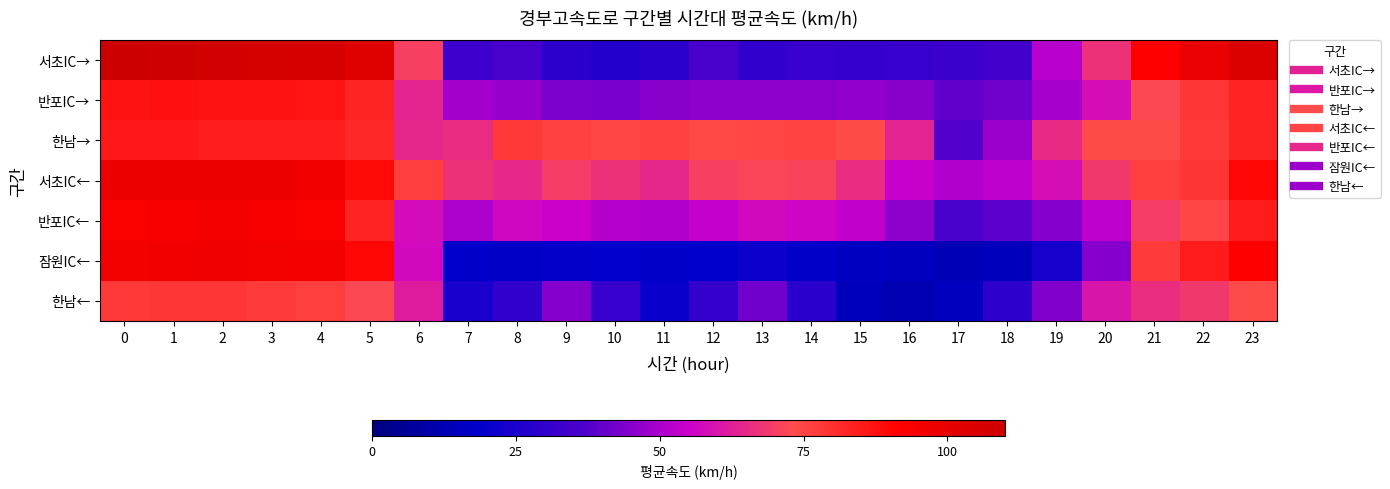

Reading right to left, what are all the values shown in this chart?

서초IC→: 23=104.5	22=99.0	21=91.5	20=66.8	19=52.1	18=34.3	17=32.8	16=32.0	15=31.0	14=31.9	13=30.4	12=35.7	11=28.5	10=27.3	9=29.2	8=35.8	7=33.1	6=70.1	5=103.0	4=105.8	3=106.3	2=107.0	1=108.7	0=109.2
반포IC→: 23=83.0	22=78.5	21=72.5	20=58.1	19=49.8	18=42.0	17=39.7	16=45.2	15=46.5	14=45.9	13=45.6	12=46.3	11=45.4	10=43.2	9=43.6	8=47.6	7=49.4	6=63.6	5=82.9	4=86.4	3=87.0	2=87.0	1=87.7	0=86.9
한남→: 23=82.9	22=78.1	21=73.6	20=73.8	19=65.2	18=48.0	17=37.6	16=63.5	15=73.6	14=75.5	13=75.2	12=74.1	11=76.0	10=75.1	9=75.7	8=78.1	7=65.7	6=64.2	5=82.0	4=84.5	3=84.4	2=84.5	1=85.8	0=85.9
서초IC←: 23=90.2	22=79.0	21=76.9	20=68.7	19=58.2	18=52.9	17=50.7	16=54.2	15=65.5	14=71.2	13=71.7	12=70.4	11=64.1	10=66.9	9=69.5	8=64.8	7=67.0	6=76.4	5=89.2	4=96.0	3=97.4	2=98.0	1=98.1	0=97.6
반포IC←: 23=84.9	22=75.2	21=69.5	20=53.0	19=44.9	18=38.8	17=36.1	16=46.4	15=53.6	14=56.2	13=56.7	12=53.7	11=51.2	10=51.8	9=55.1	8=56.3	7=50.4	6=57.8	5=83.2	4=92.4	3=94.1	2=94.7	1=93.9	0=92.7
잠원IC←: 23=91.5	22=84.9	21=77.4	20=45.0	19=23.8	18=14.8	17=13.4	16=15.2	15=16.5	14=18.1	13=21.4	12=18.8	11=17.9	10=19.1	9=19.8	8=17.5	7=18.1	6=56.9	5=90.1	4=94.6	3=95.7	2=96.2	1=95.8	0=95.8
한남←: 23=73.7	22=68.7	21=66.0	20=59.9	19=44.3	18=29.6	17=15.3	16=12.7	15=14.4	14=28.6	13=41.9	12=30.8	11=20.3	10=32.1	9=44.7	8=30.2	7=24.9	6=61.8	5=72.3	4=76.6	3=77.6	2=78.5	1=78.5	0=78.0